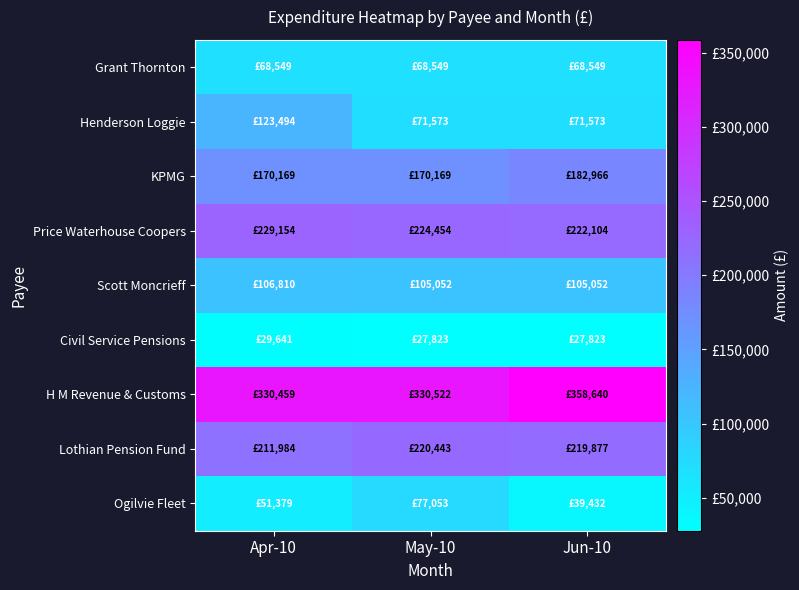

At which category is the sum across all series the highest?

Apr-10